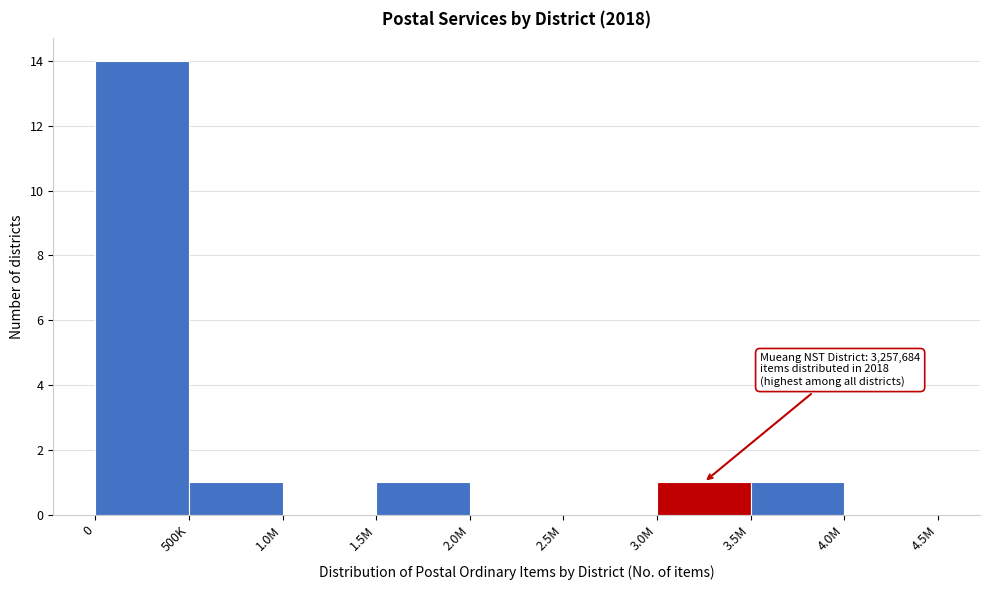

Reading left to right, extract all data points from this chart.

0=14	500K=1	1.0M=0	1.5M=1	2.0M=0	2.5M=0	3.0M=1	3.5M=1	4.0M=0